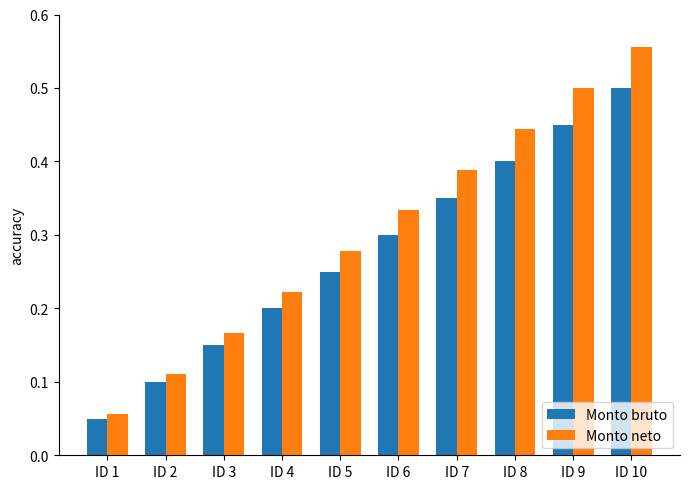

Is the value of Monto neto at ID 1 greater than the value of Monto bruto at ID 2?

No